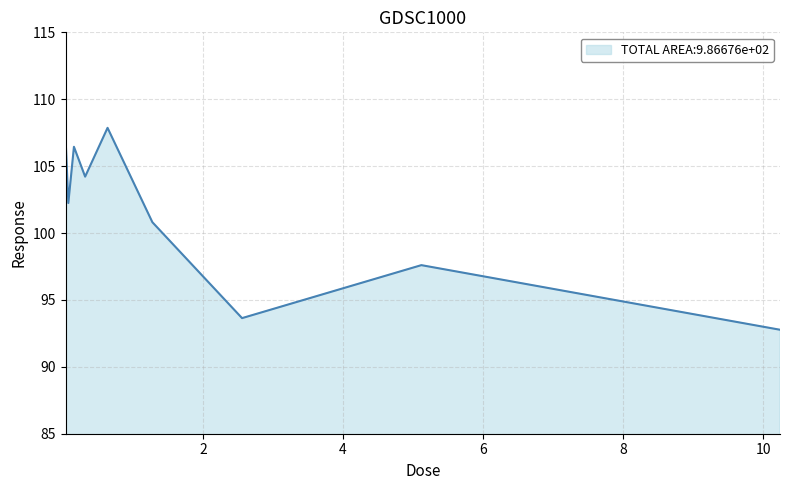

How many data points does each series have?

9